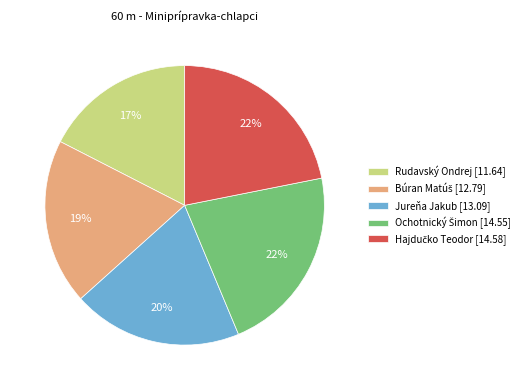

To the nearest percent, what percentage of the pie is Rudavský Ondrej [11.64]?

17%